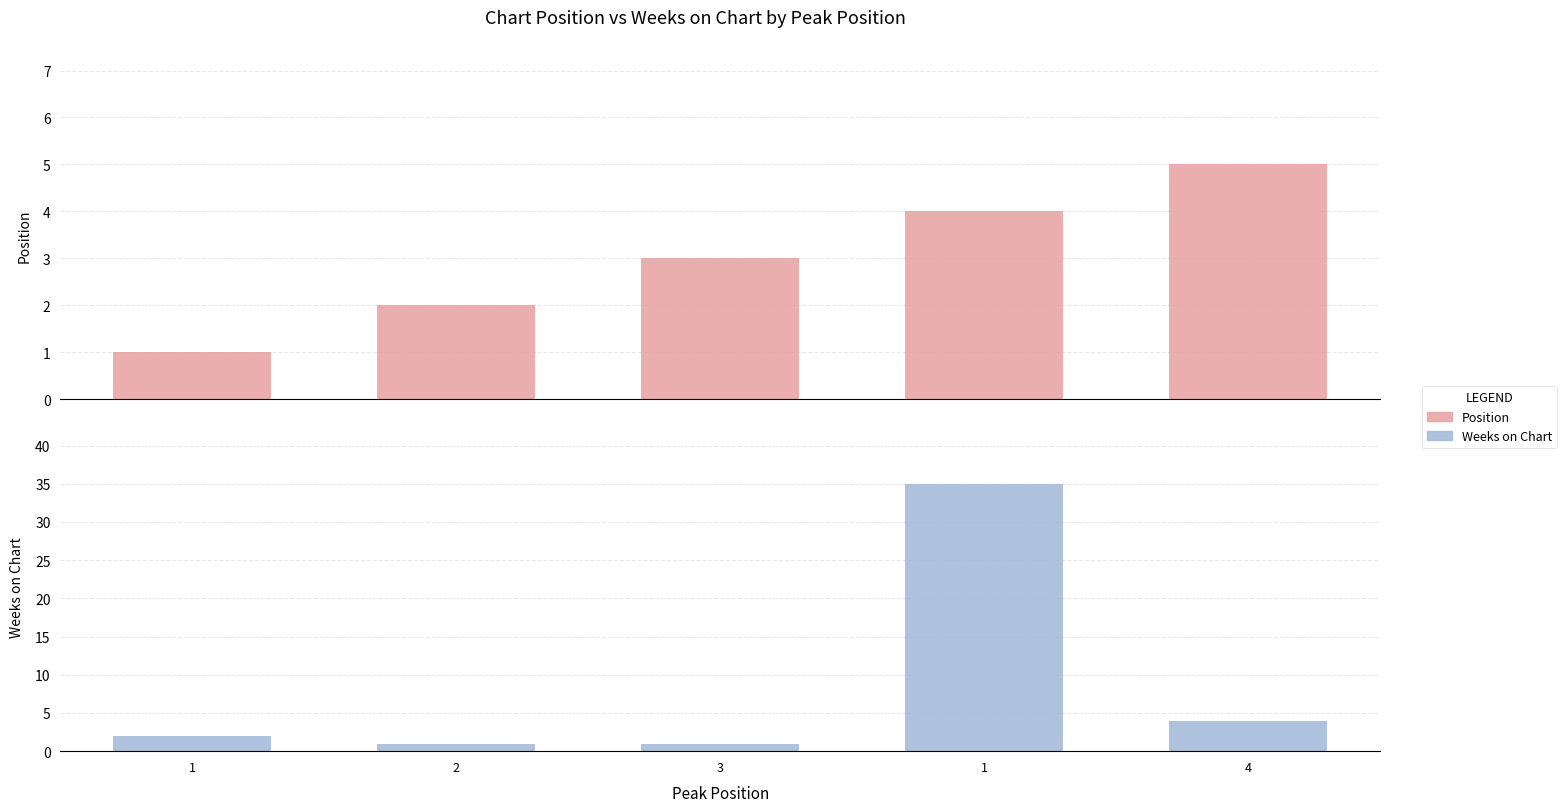

Reading left to right, transcribe all the data shown in this chart.

Position: 1=1	2=2	3=3	1=4	4=5
Weeks on Chart: 1=2	2=1	3=1	1=35	4=4